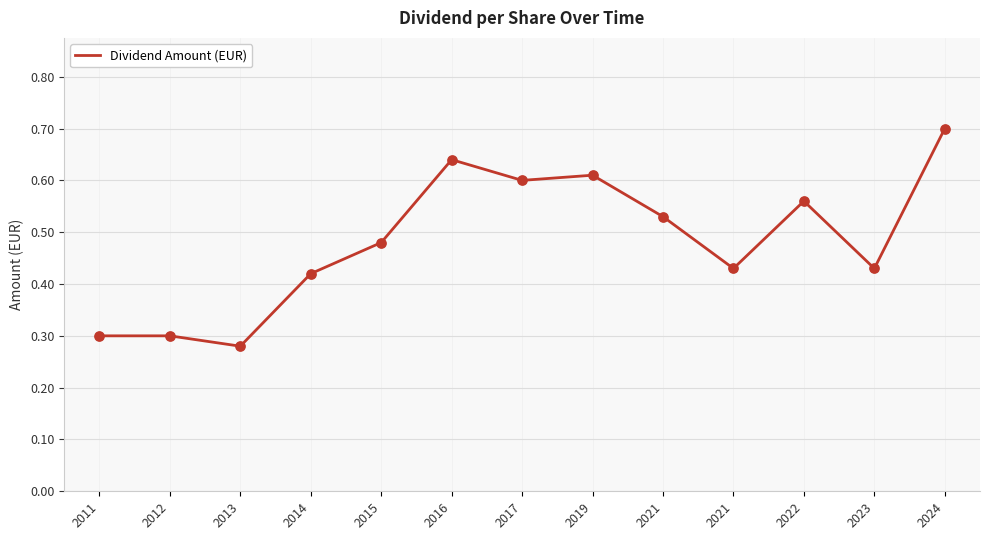

What is the change in value from 2022 to 2023?

-0.1